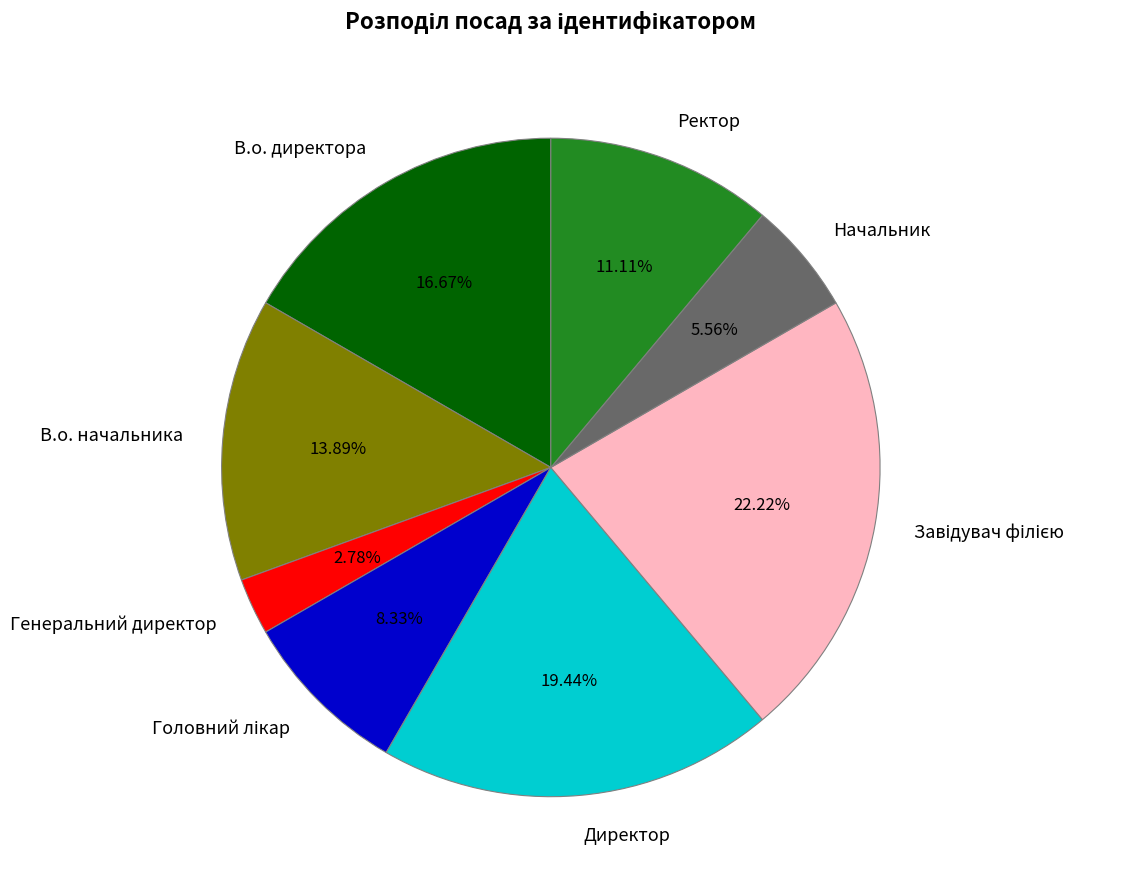

What is the ratio of the value at В.о. директора to the value at В.о. начальника?

1.2